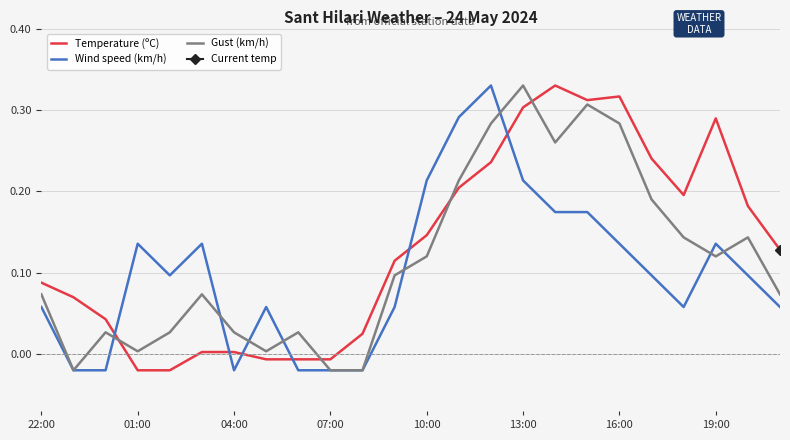

How many intersections are there between Temperature (ºC) and Wind speed (km/h)?

6